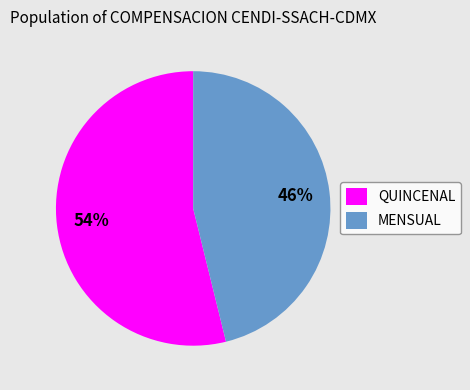

Is the sum of QUINCENAL and MENSUAL greater than half?

Yes